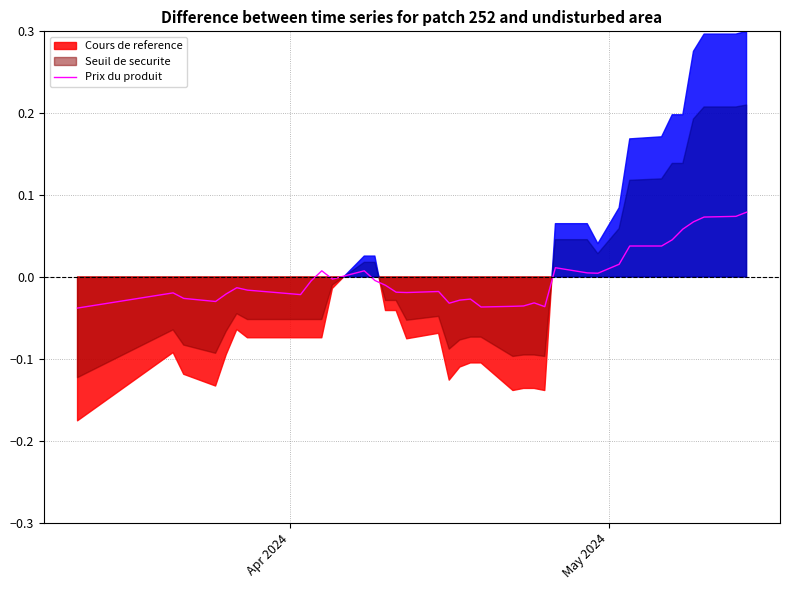

How many data points are less than 0?

23